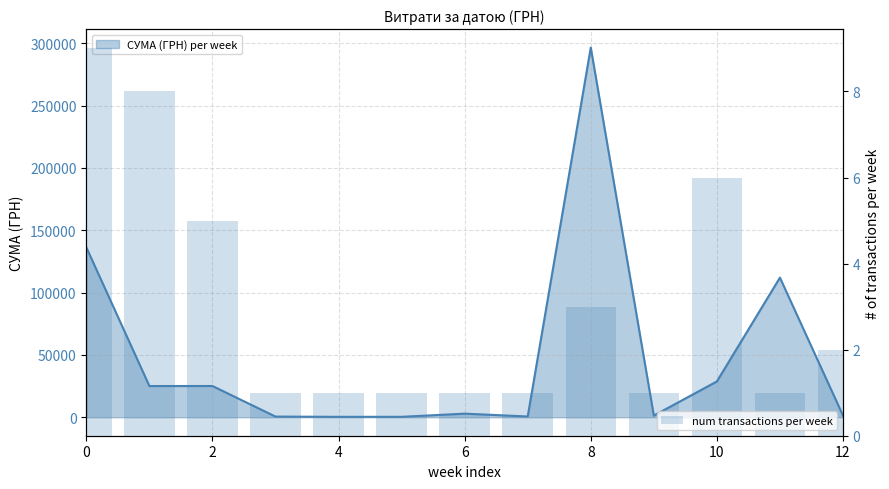

True or false: СУМА (ГРН) trend has a value of 527.8 at 6.

True